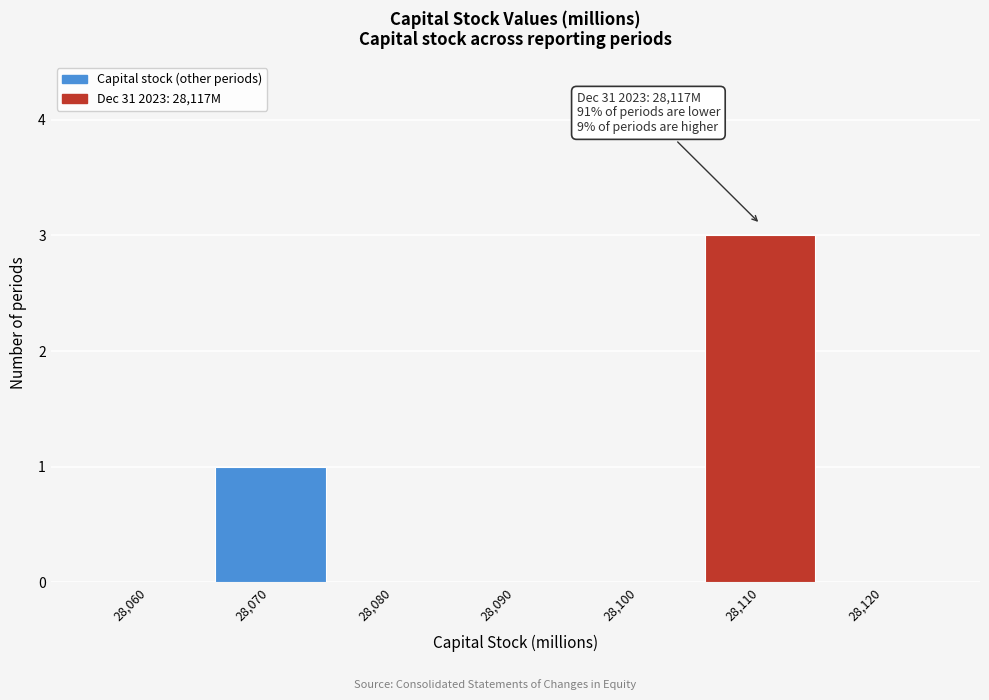

Reading left to right, extract all data points from this chart.

28,060=0	28,070=1	28,080=0	28,090=0	28,100=0	28,110=3	28,120=0